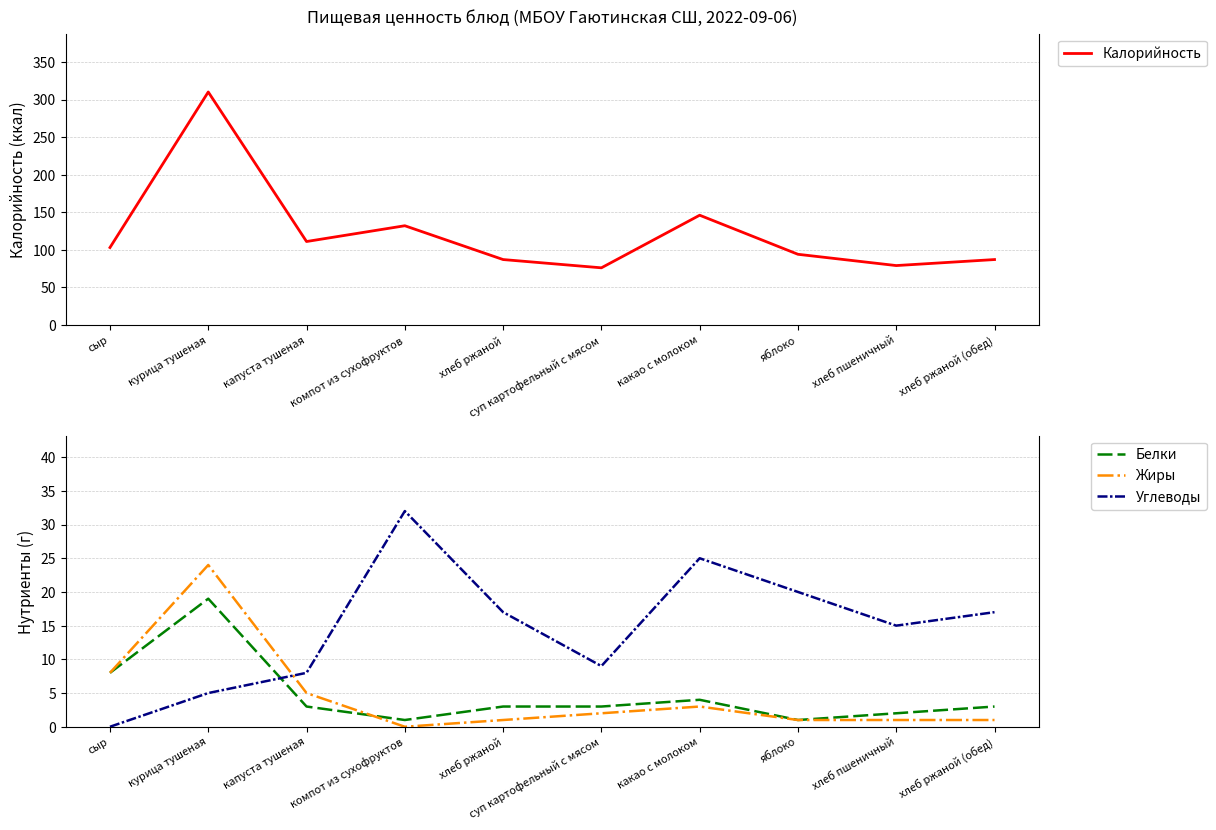

Which has a higher value, курица тушеная or хлеб ржаной (обед)?

курица тушеная